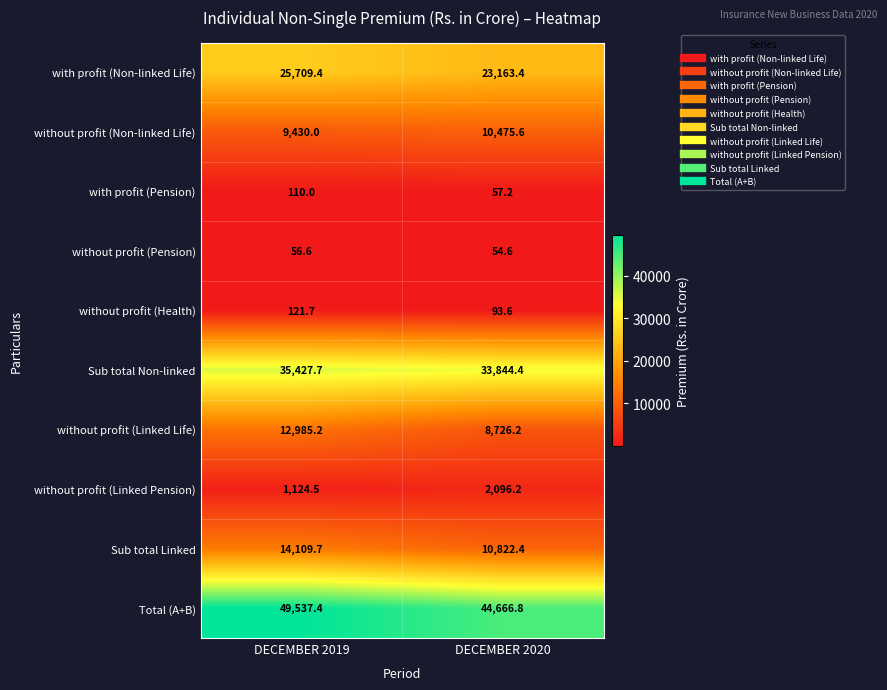

Reading left to right, extract all data points from this chart.

with profit (Non-linked Life): 25709.4	23163.4
without profit (Non-linked Life): 9430.0	10475.6
with profit (Pension): 110.0	57.2
without profit (Pension): 56.6	54.6
without profit (Health): 121.7	93.6
Sub total Non-linked: 35427.7	33844.4
without profit (Linked Life): 12985.2	8726.2
without profit (Linked Pension): 1124.5	2096.2
Sub total Linked: 14109.7	10822.4
Total (A+B): 49537.4	44666.8